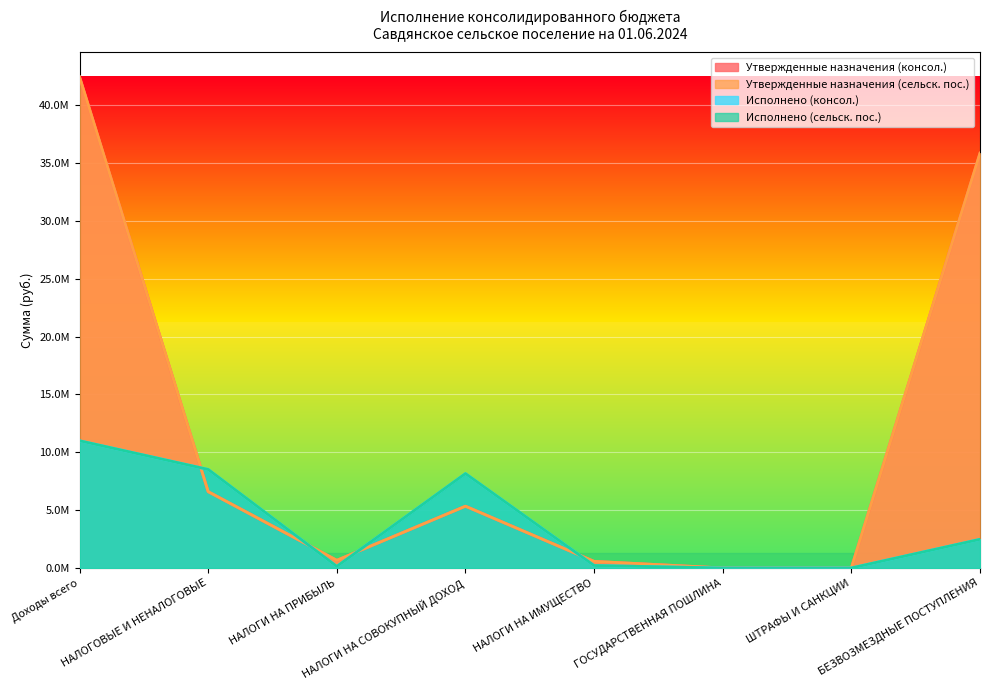

Read the Исполнено (консол.) value at НАЛОГИ НА ИМУЩЕСТВО.

213776.3